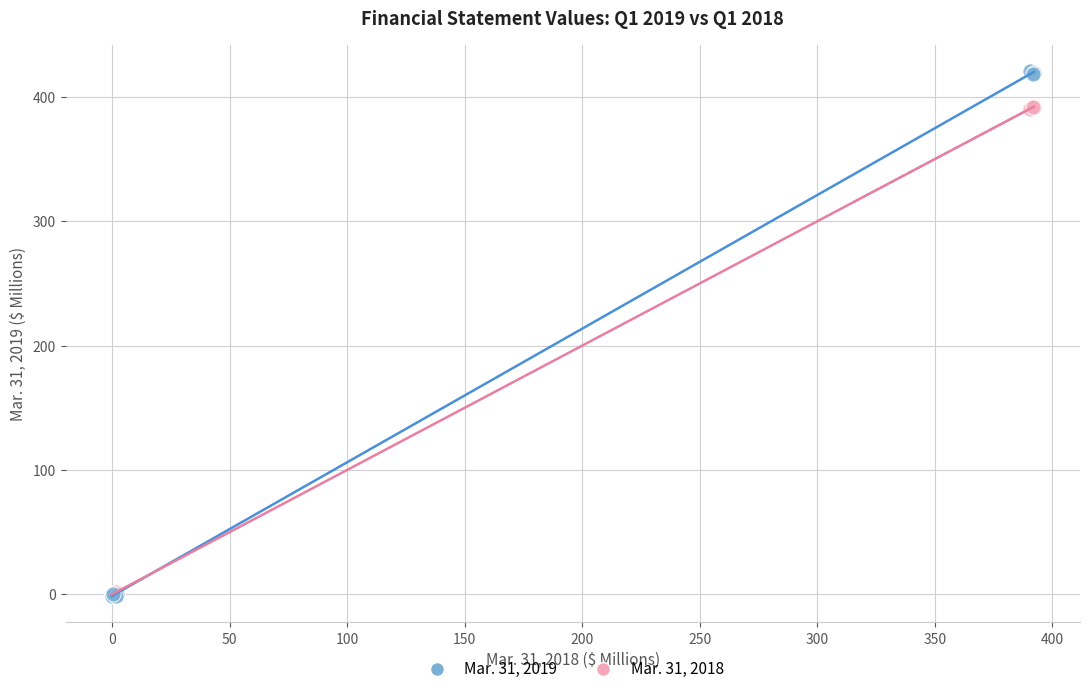

What are all the series names shown in the legend?

Mar. 31, 2019, Mar. 31, 2018